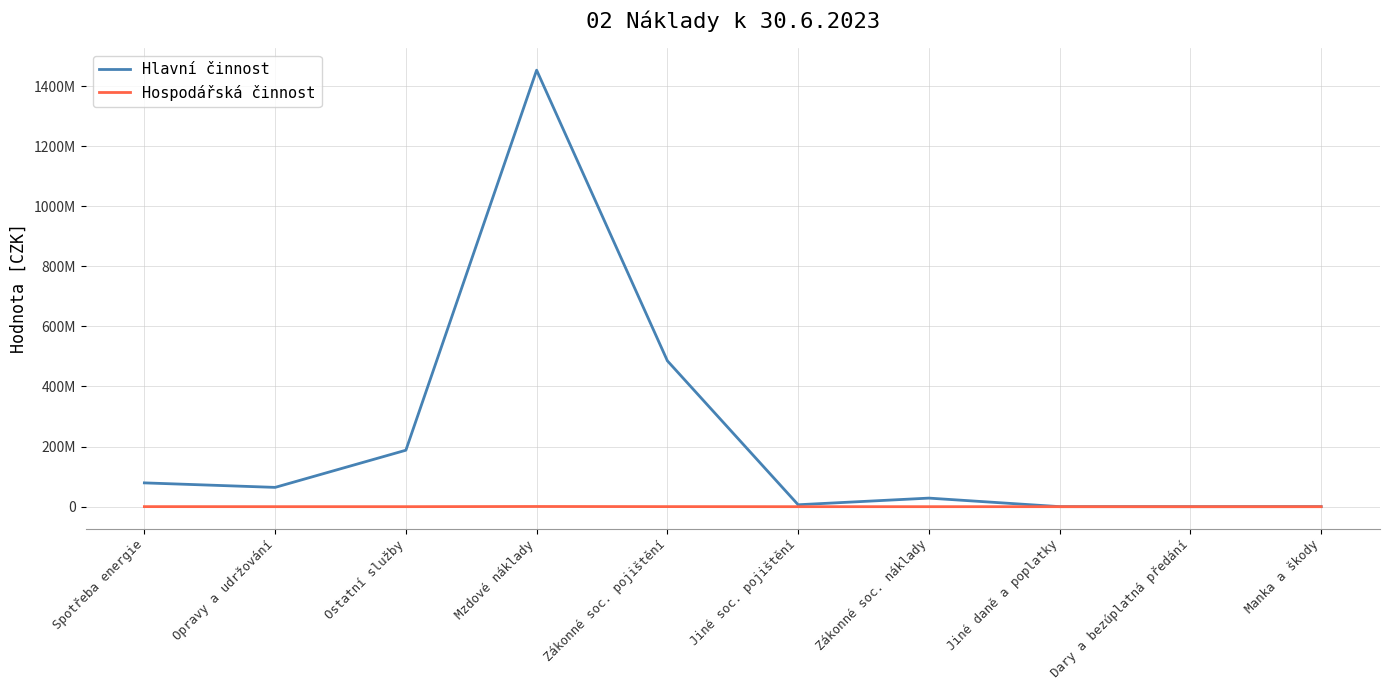

Which series changed the most between Spotřeba energie and Zákonné soc. náklady?

Hlavní činnost